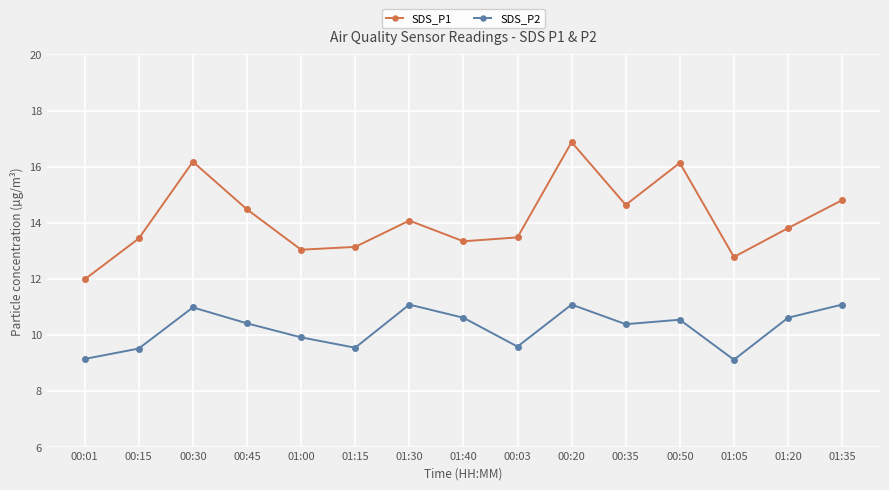

How many interior local valleys does the SDS_P1 series have?

4